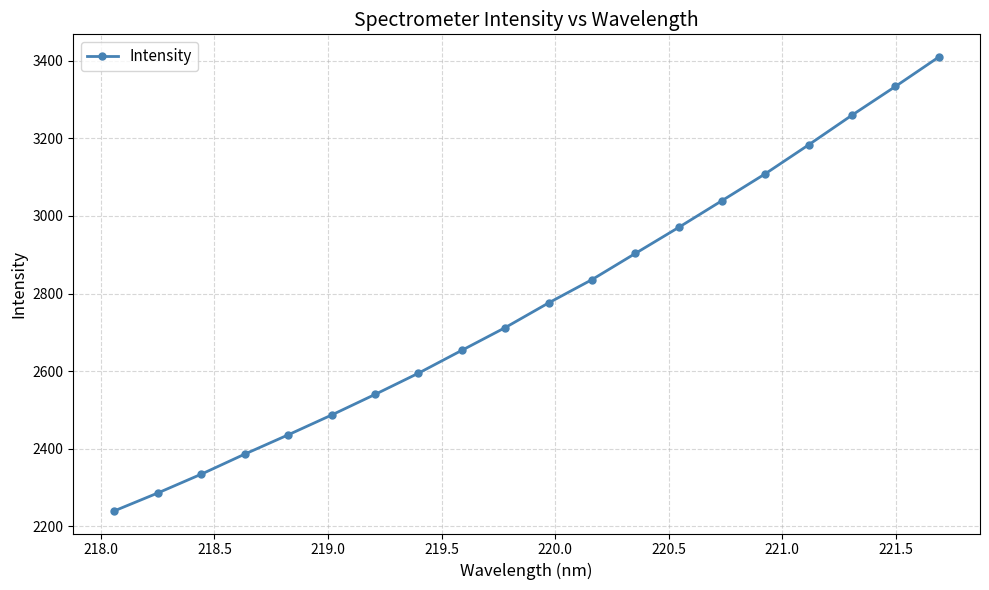

How many data points are less than 2775?

10